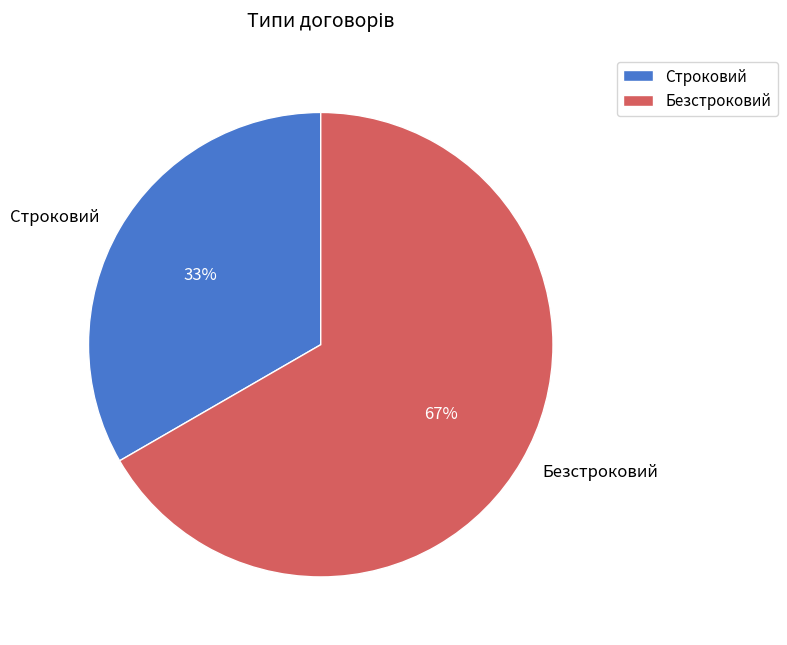

Which category accounts for the majority?

Безстроковий